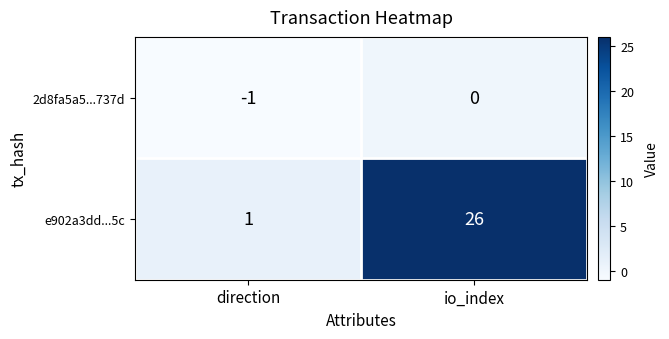

List the series in order of their overall mean, highest first.

e902a3dd...5c, 2d8fa5a5...737d